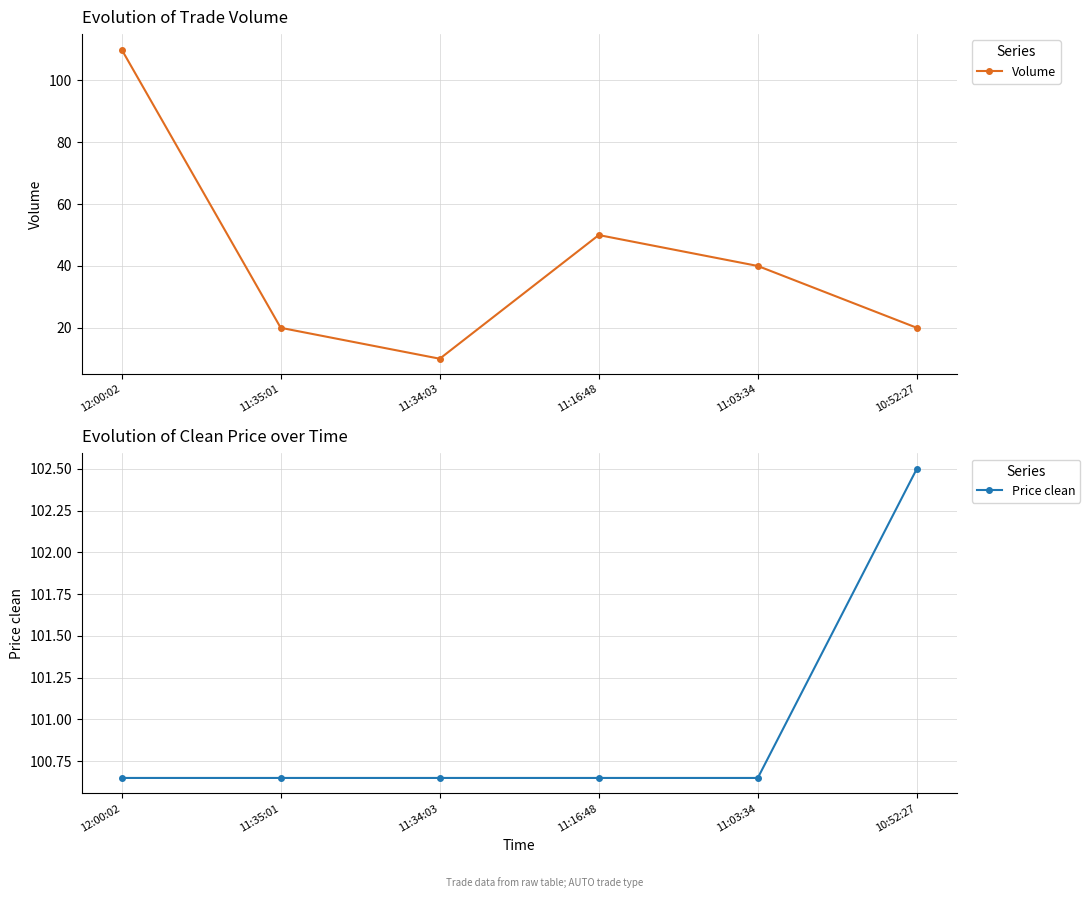

True or false: Volume has more than 2 points higher than both neighbors.

False